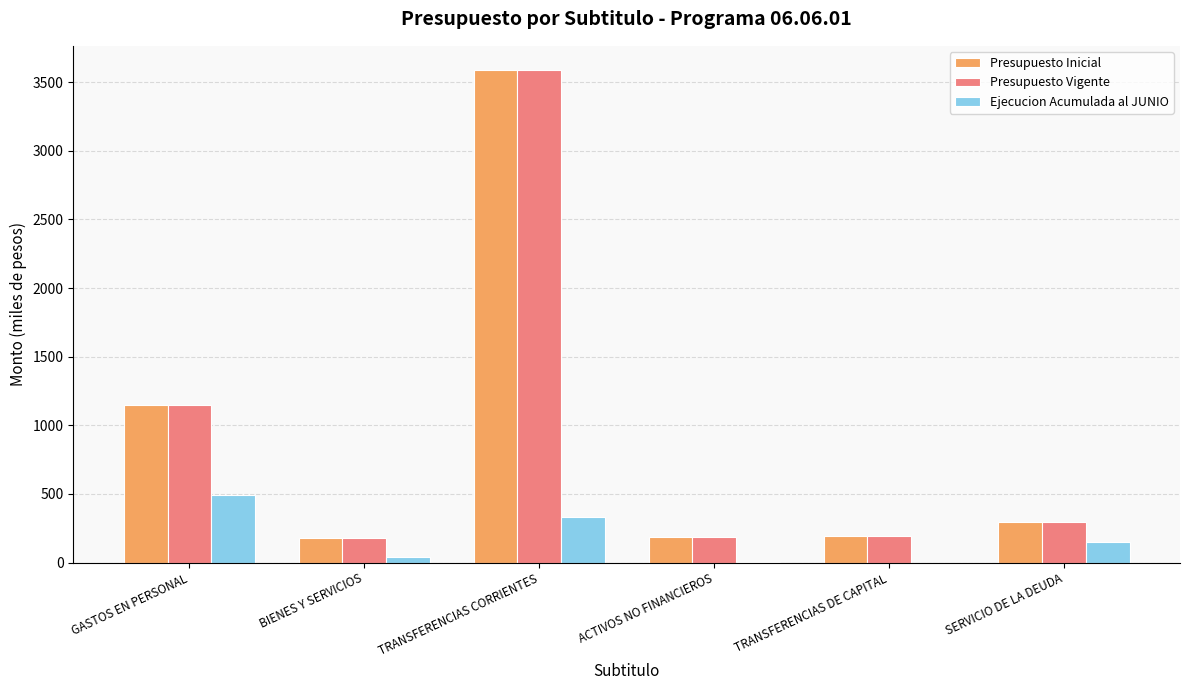

Where is Ejecucion Acumulada al JUNIO nearest to the value 246?

TRANSFERENCIAS CORRIENTES